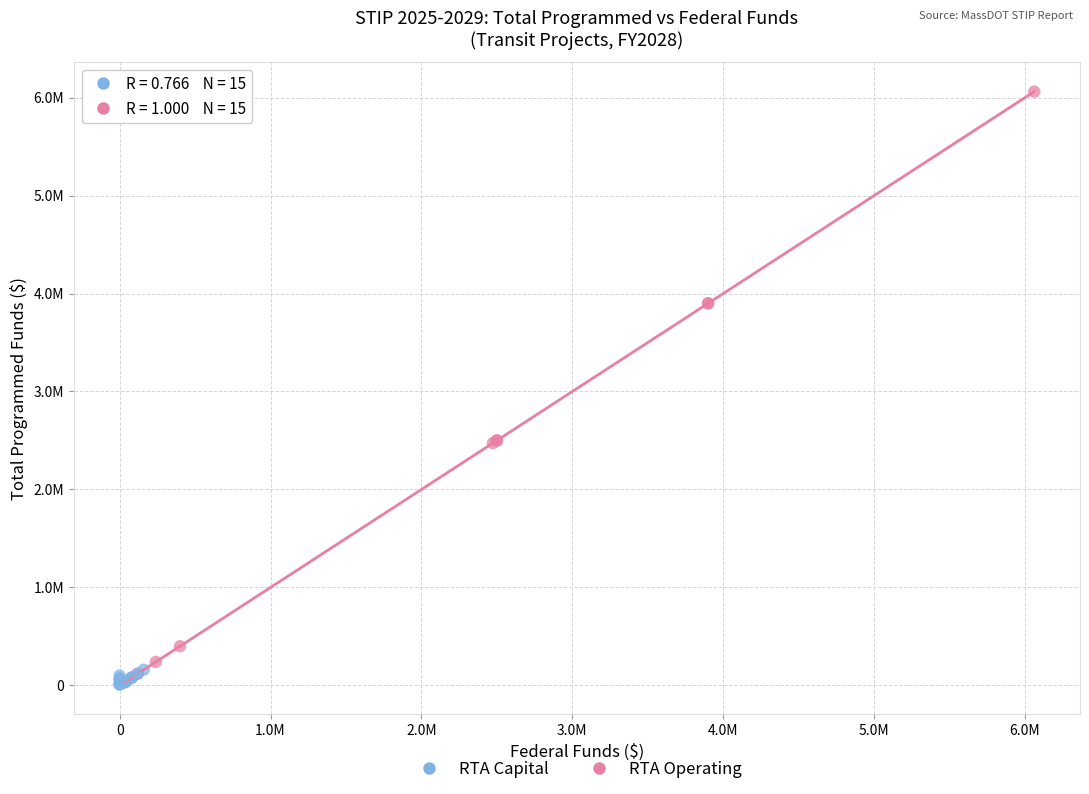

Which series contains the highest Y value?

RTA Operating